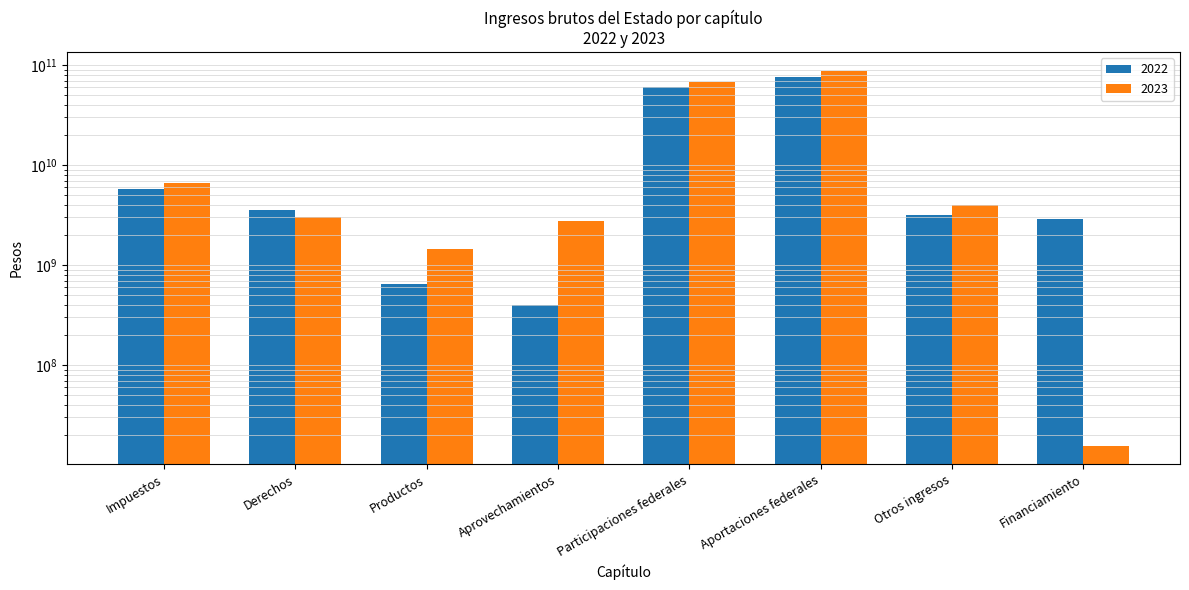

Rank the categories by 2022 value from lowest to highest.

Aprovechamientos, Productos, Financiamiento, Otros ingresos, Derechos, Impuestos, Participaciones federales, Aportaciones federales